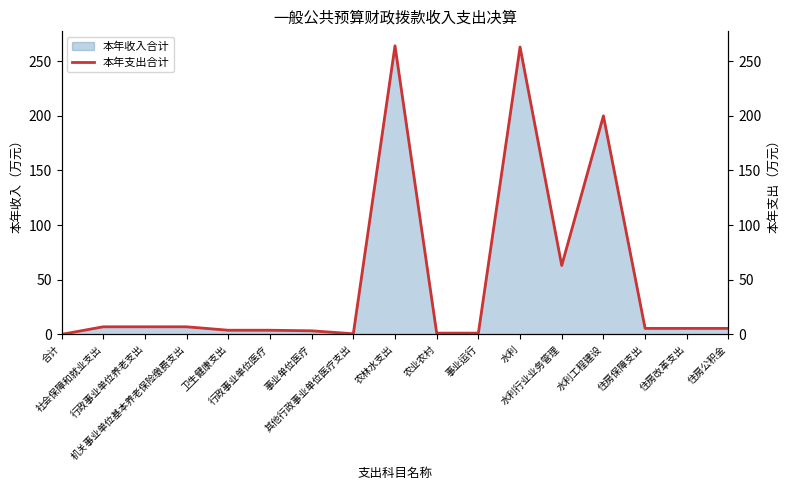

What is the label of the 4th point from the right?

水利工程建设